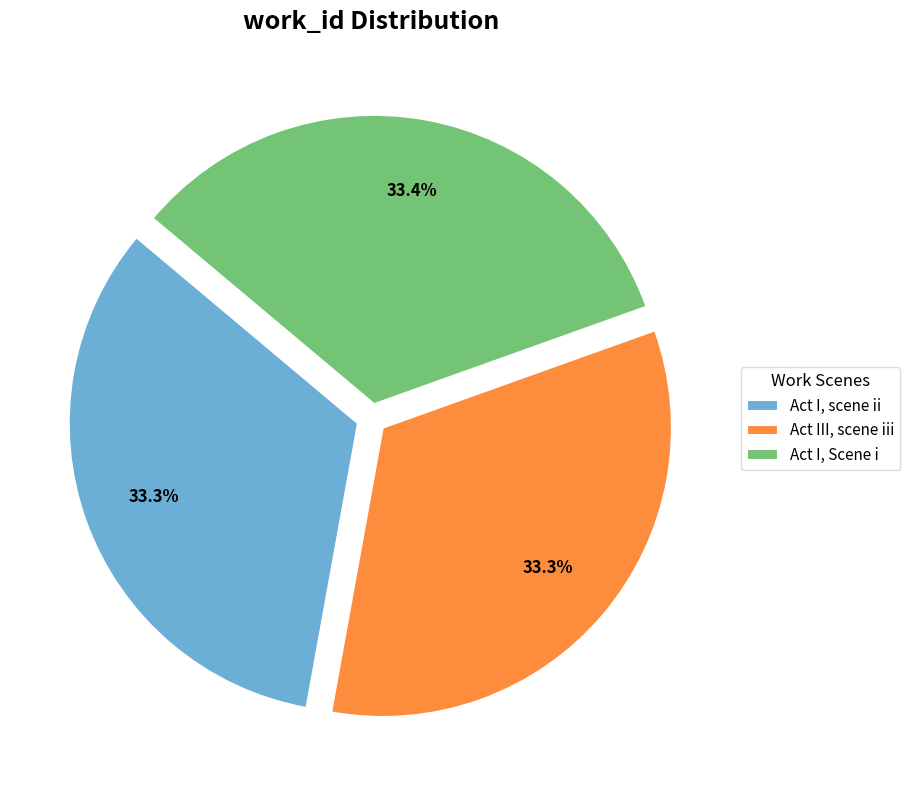

What percentage is NOT represented by Act I, scene ii?

66.7%